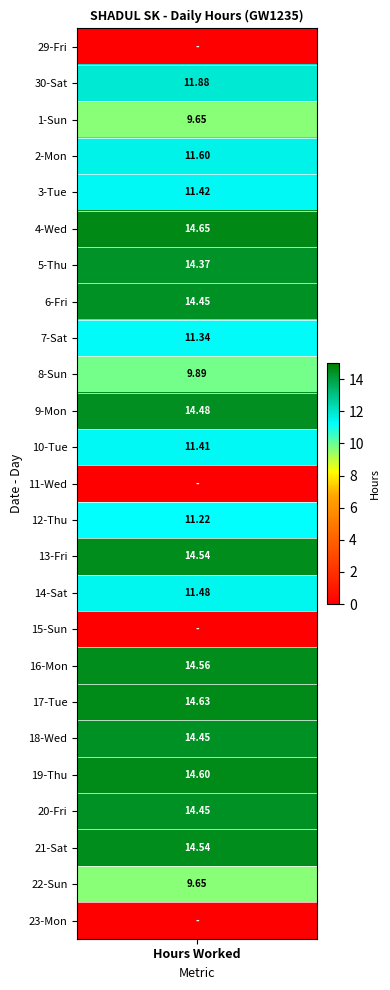

Which has a higher value, 0 or 1?

1